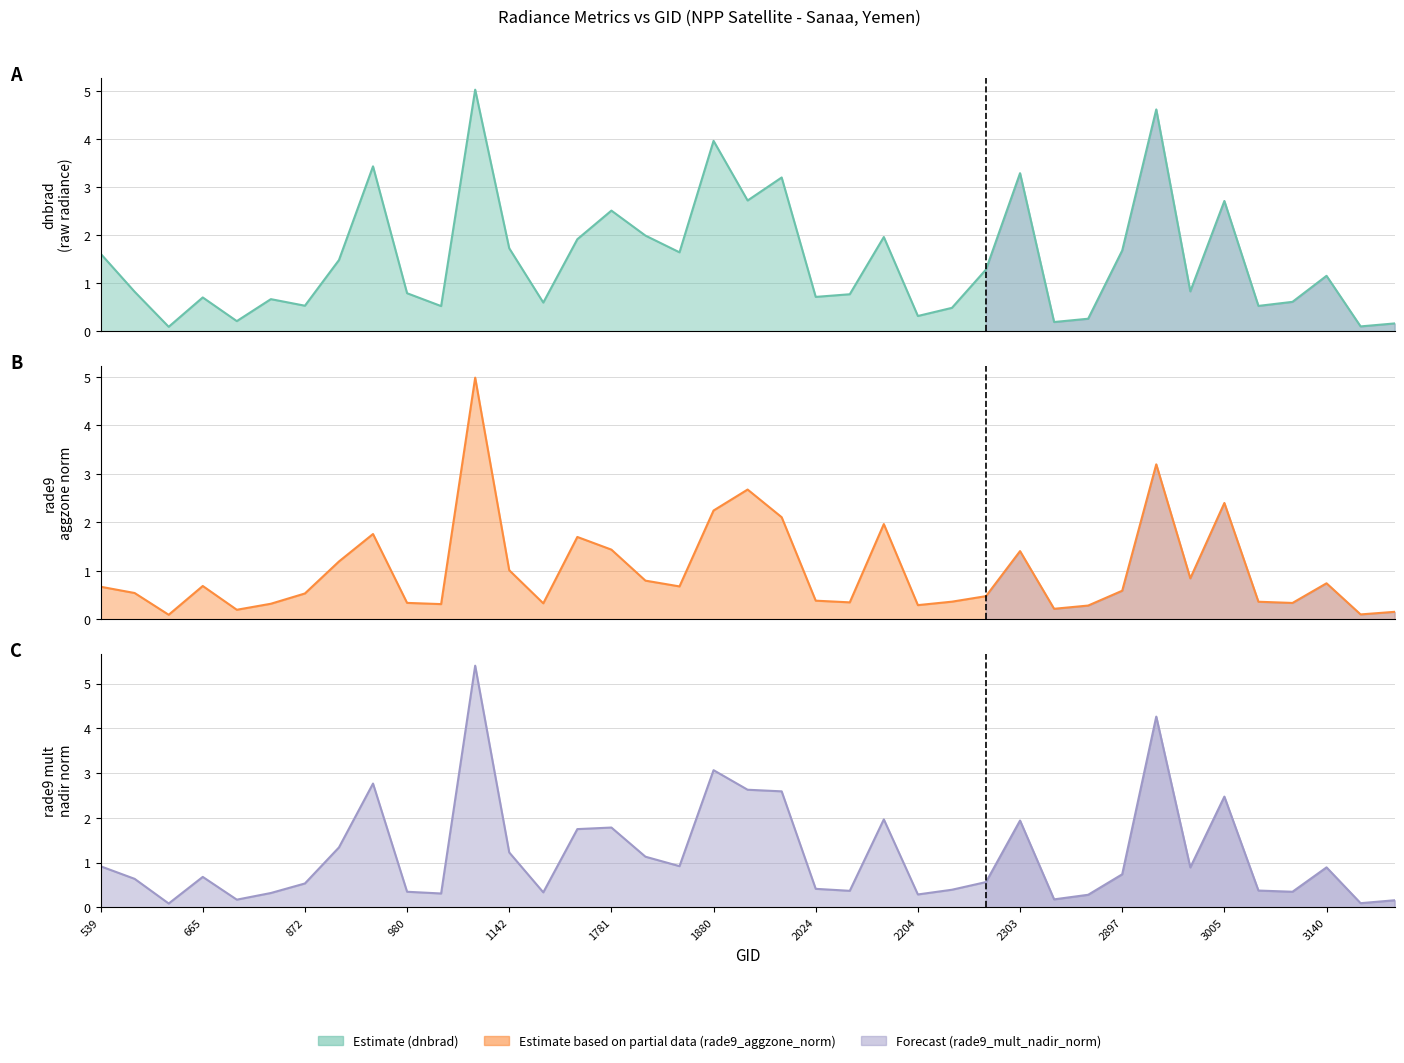

Reading left to right, what are all the values shown in this chart?

dnbrad: 1.6	0.8	0.1	0.7	0.2	0.7	0.5	1.5	3.4	0.8	0.5	5.0	1.7	0.6	1.9	2.5	2.0	1.6	4.0	2.7	3.2	0.7	0.8	2.0	0.3	0.5	1.3	3.3	0.2	0.3	1.7	4.6	0.8	2.7	0.5	0.6	1.2	0.1	0.2
rade9_aggzone_norm: 0.7	0.5	0.1	0.7	0.2	0.3	0.5	1.2	1.8	0.3	0.3	5.0	1.0	0.3	1.7	1.4	0.8	0.7	2.2	2.7	2.1	0.4	0.3	2.0	0.3	0.4	0.5	1.4	0.2	0.3	0.6	3.2	0.8	2.4	0.4	0.3	0.7	0.1	0.2
rade9_mult_nadir_norm: 0.9	0.6	0.1	0.7	0.2	0.3	0.5	1.3	2.8	0.3	0.3	5.4	1.2	0.3	1.7	1.8	1.1	0.9	3.1	2.6	2.6	0.4	0.4	2.0	0.3	0.4	0.6	1.9	0.2	0.3	0.7	4.3	0.9	2.5	0.4	0.3	0.9	0.1	0.2